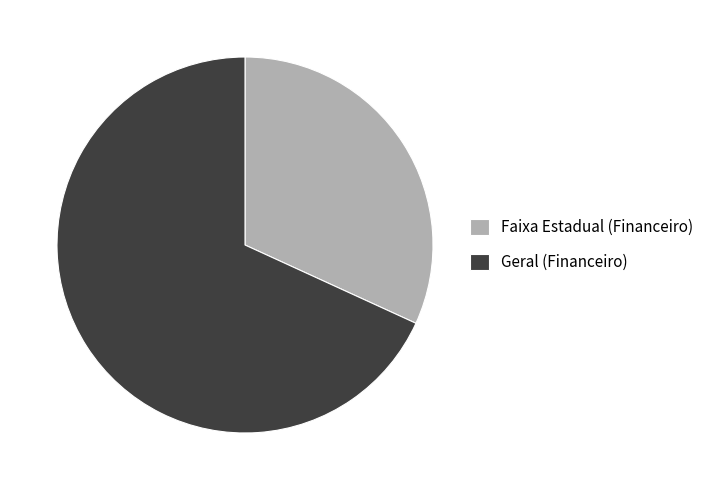

True or false: Geral (Financeiro) accounts for 75% of the total.

False